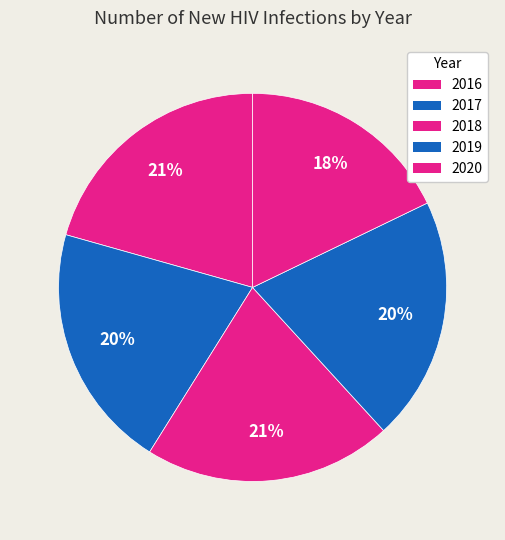

To the nearest percent, what portion does 2019 represent?

20%